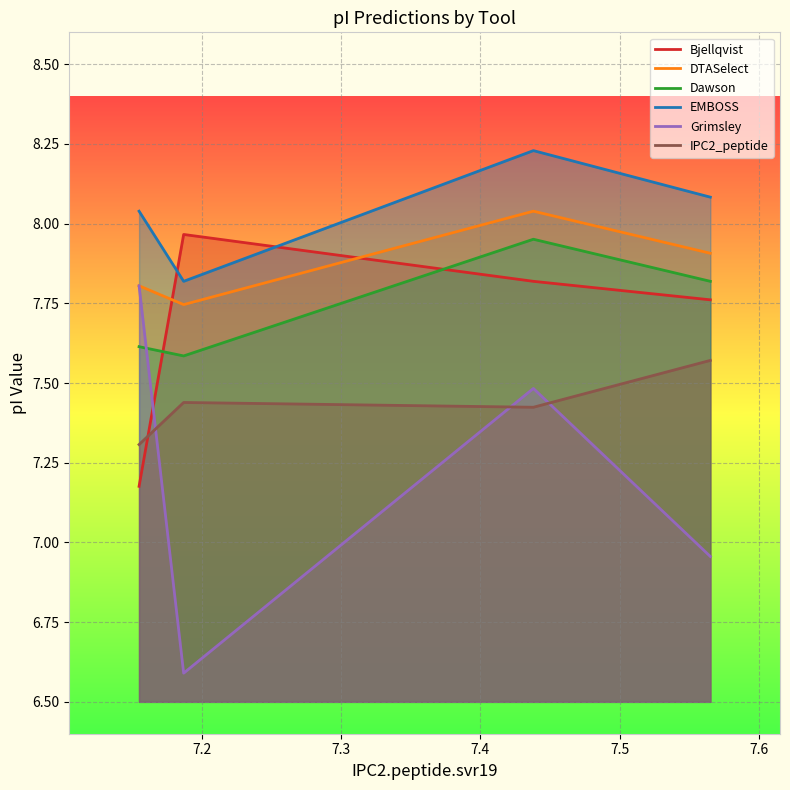

Which series has the largest total across all categories?

EMBOSS